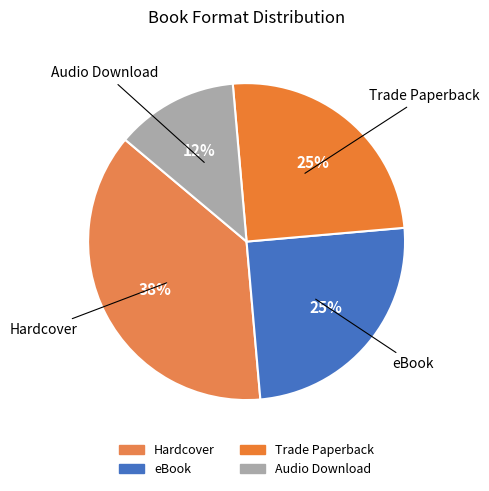

The Hardcover slice represents 38% of the pie. True or false?

True